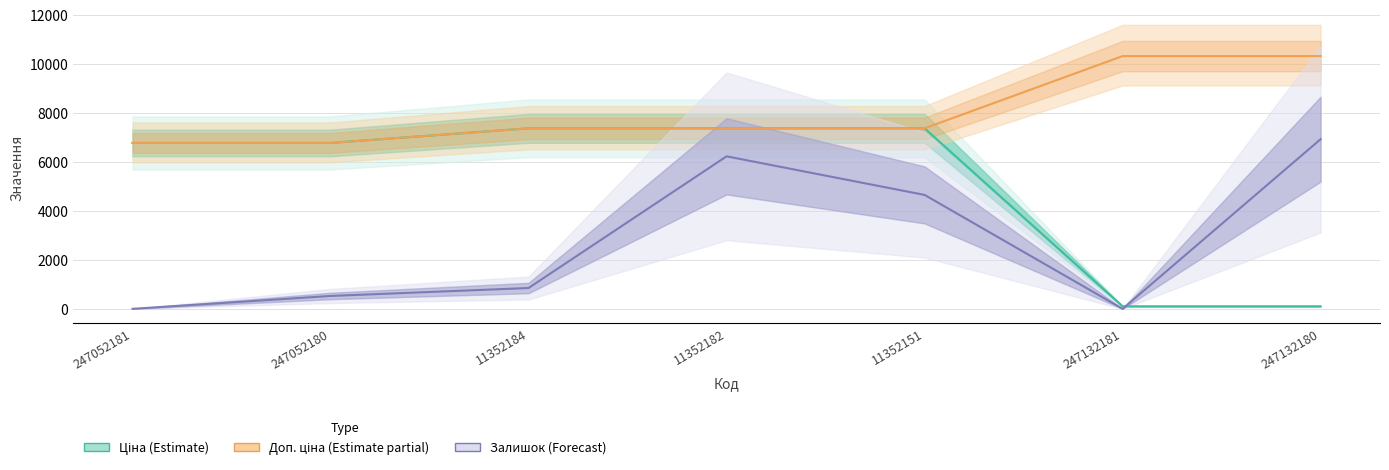

The Ціна (Estimate) series shows 7367.9 at 11352182. True or false?

True